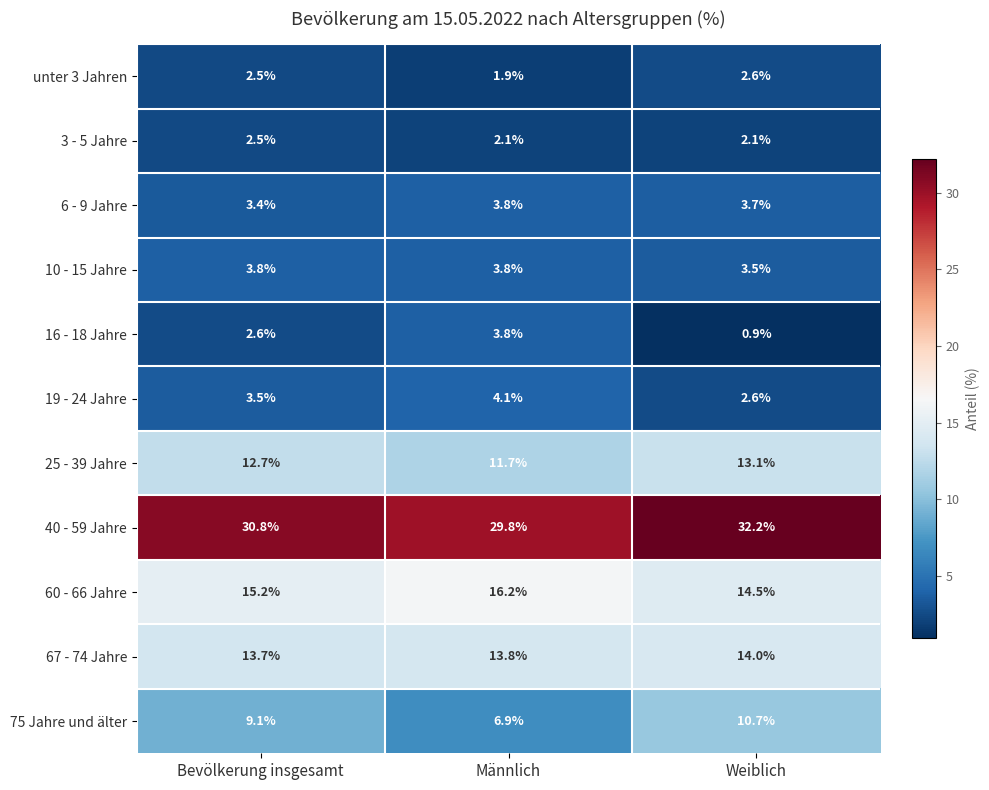

At which category is the sum across all series the highest?

Weiblich